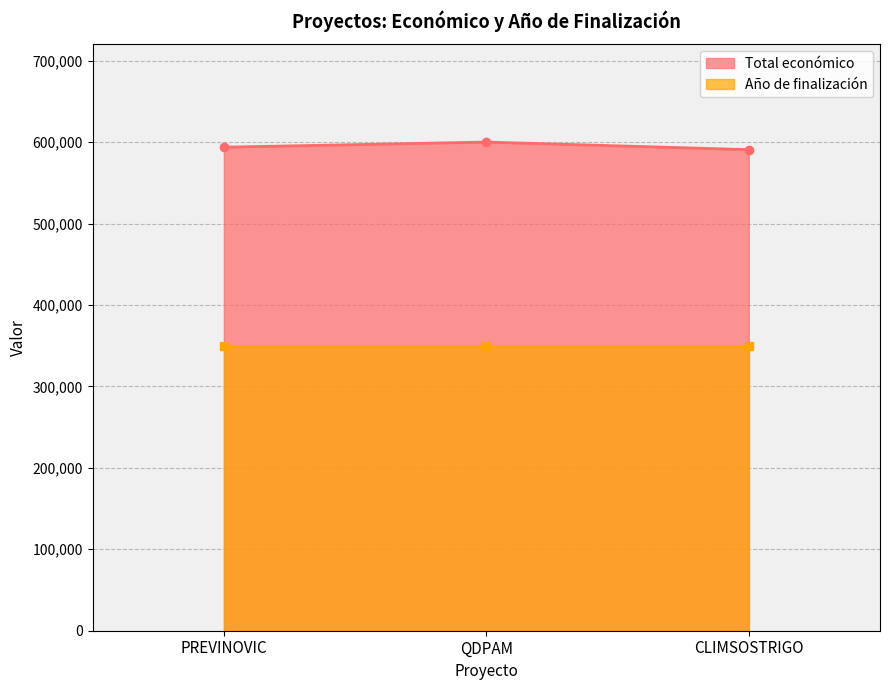

The value of Total económico at CLIMSOSTRIGO is 366989. True or false?

False